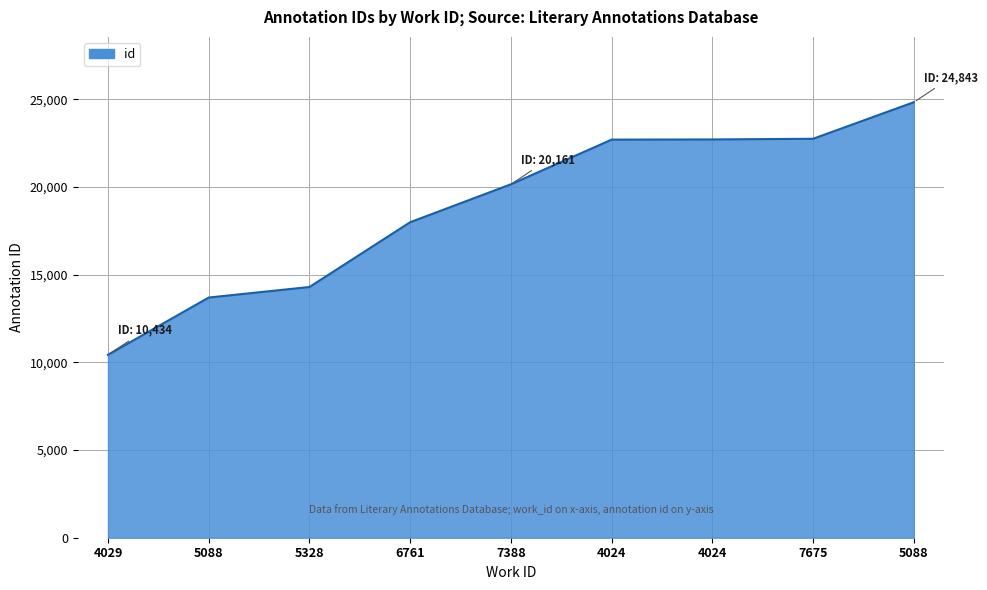

Is this an area chart (filled region under the line)?

Yes